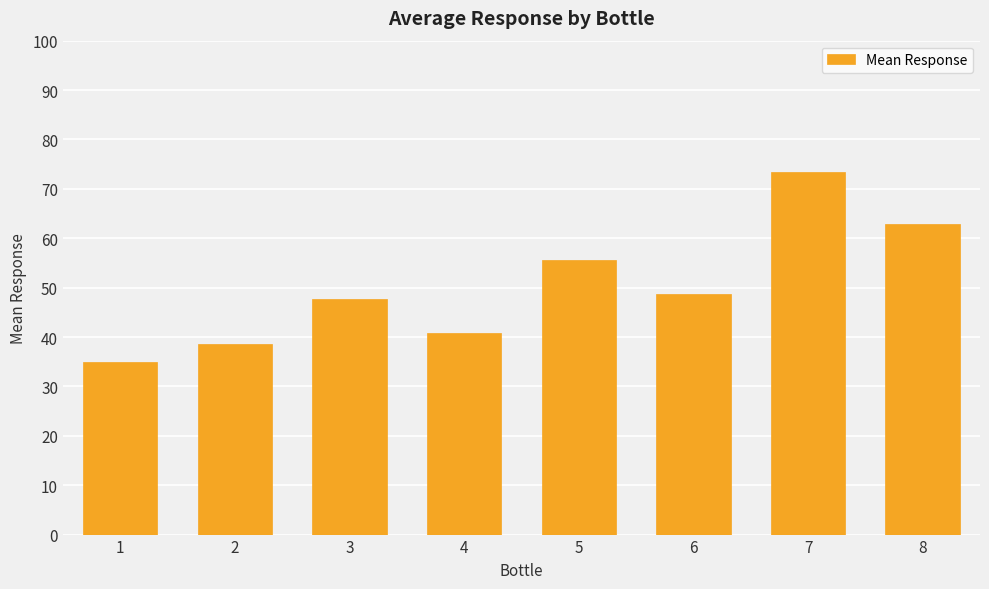

True or false: the data shows 64.3 at 4.

False